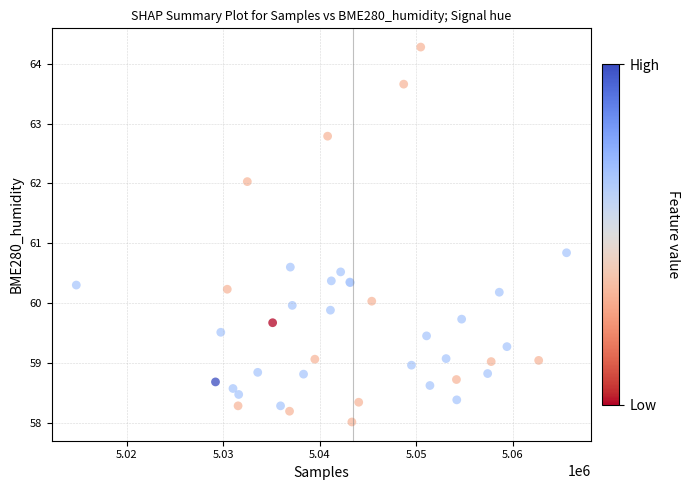

What Y value in the scatter plot is closest to 61?

60.8